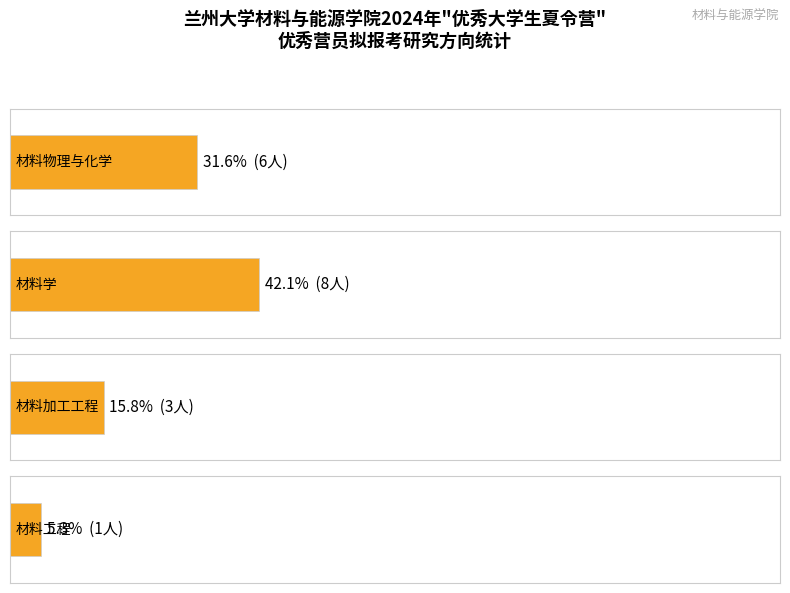

What is the maximum value shown in the chart?

8